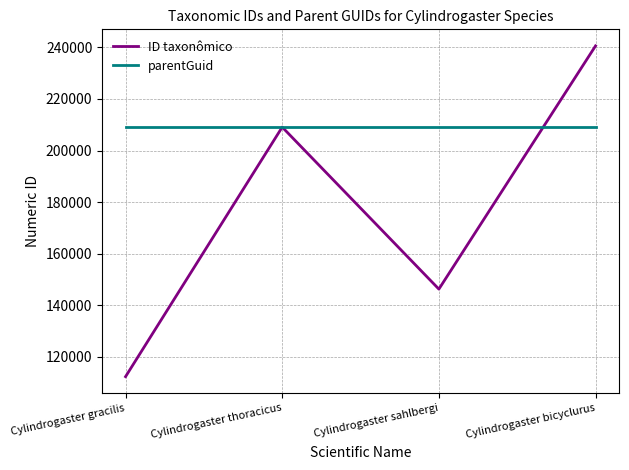

Which series ends up on top after the final intersection of parentGuid and ID taxonômico?

ID taxonômico